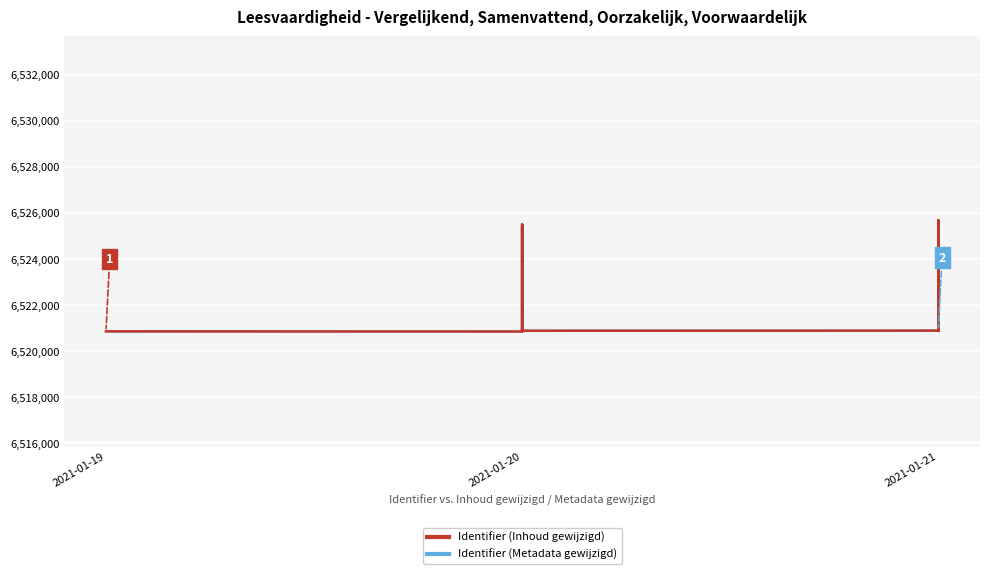

True or false: Identifier (Inhoud gewijzigd) and Identifier (Metadata gewijzigd) intersect in this chart.

False